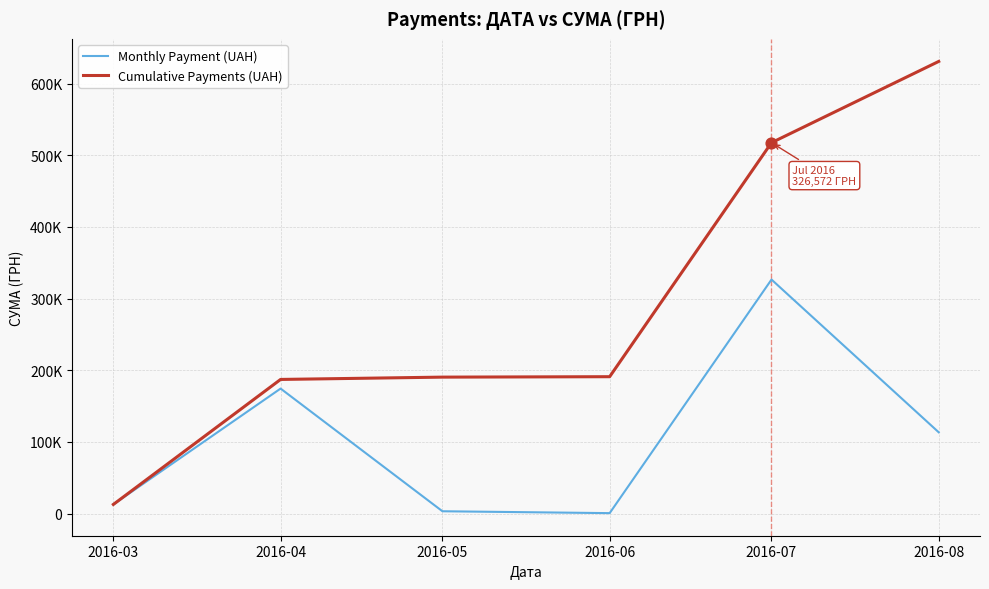

What are all the series names shown in the legend?

Monthly Payment (UAH), Cumulative Payments (UAH)